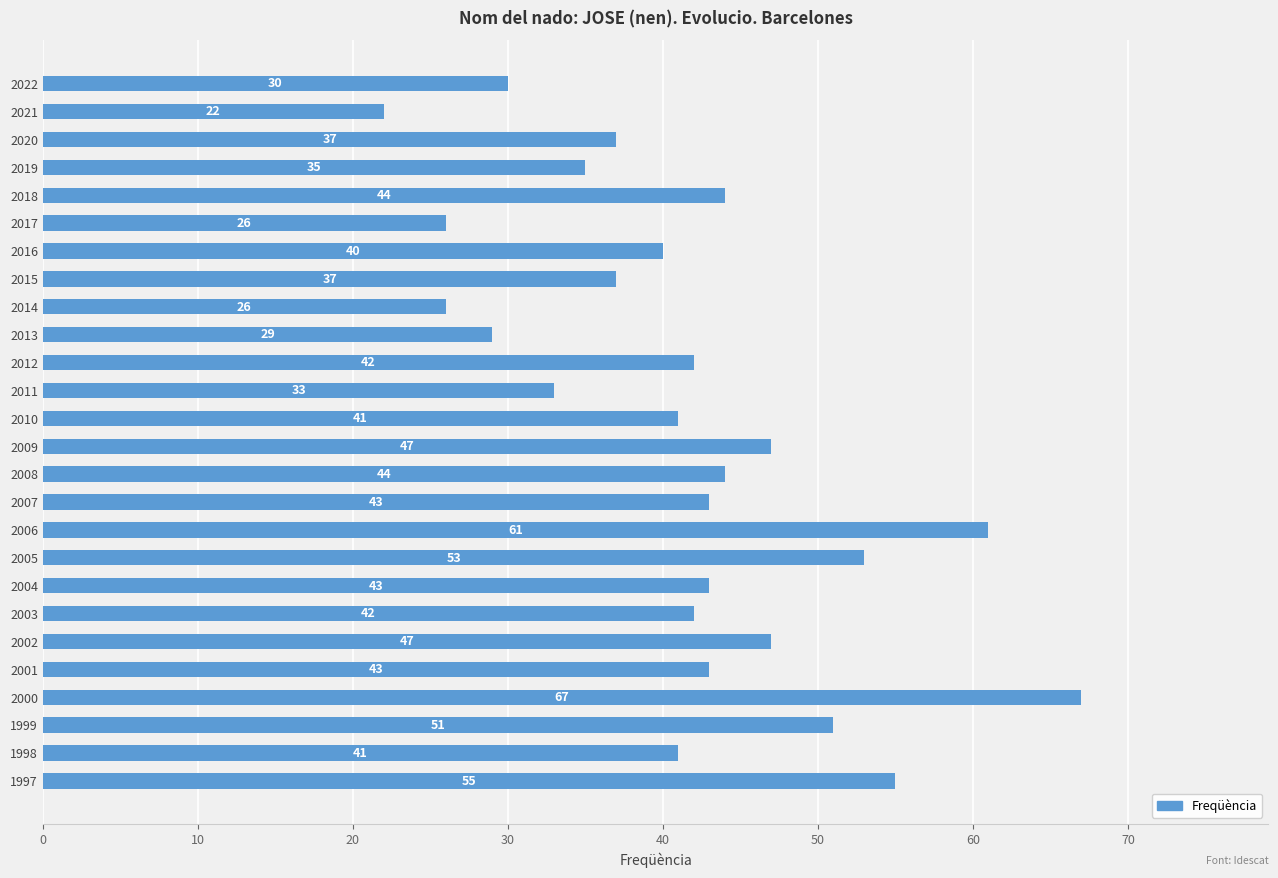

Reading top to bottom, list all the values displayed in this chart.

30	22	37	35	44	26	40	37	26	29	42	33	41	47	44	43	61	53	43	42	47	43	67	51	41	55